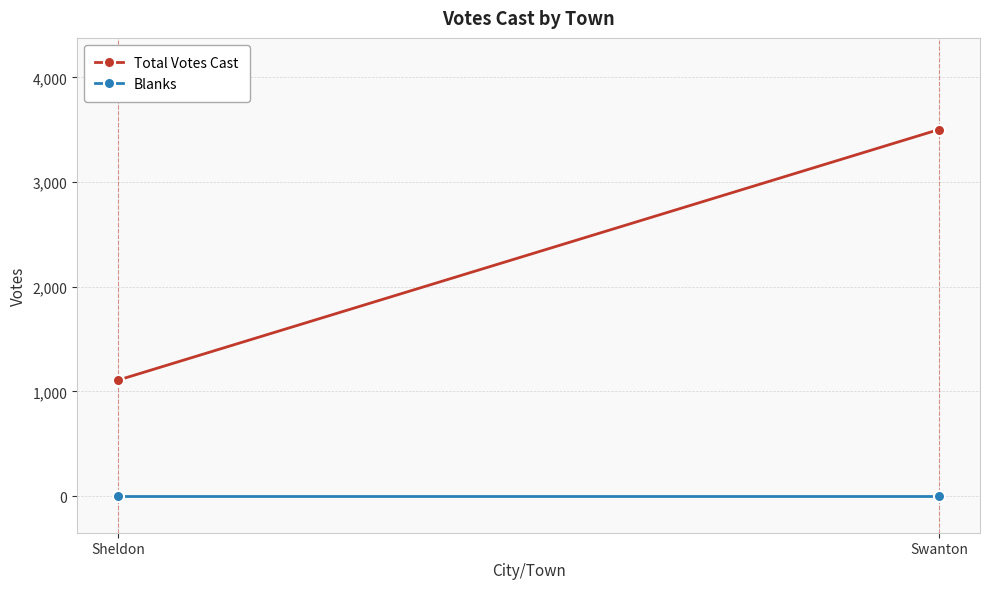

How many lines are shown in the chart?

2